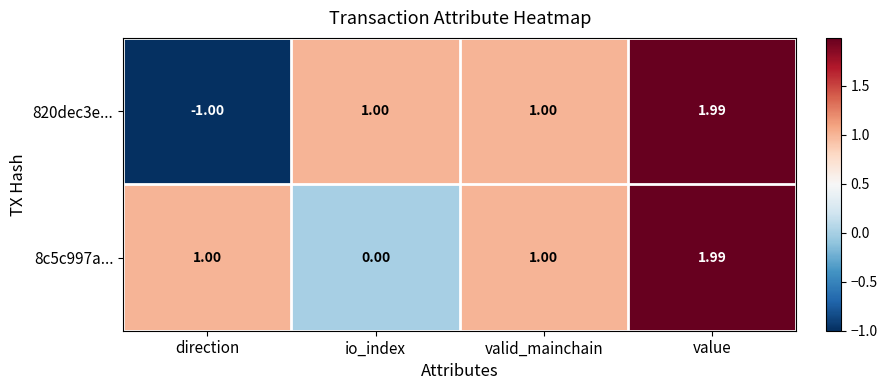

At which category is the sum across all series the highest?

value